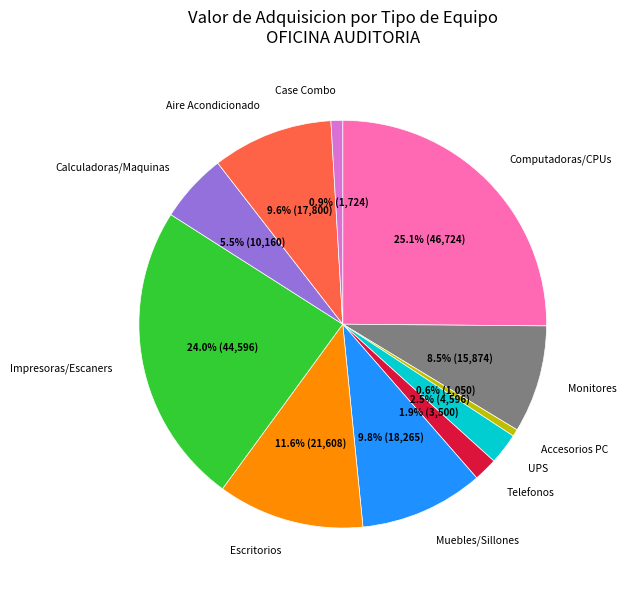

Is there any slice that represents more than half of the pie?

No